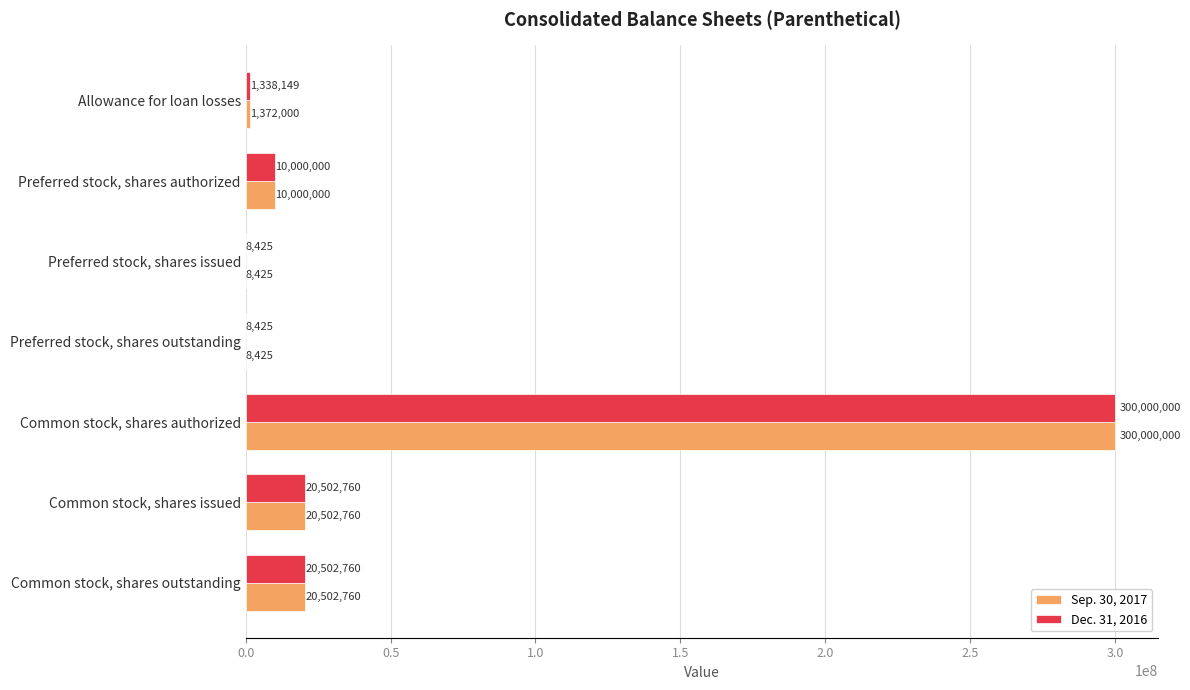

Which category has the highest value in the Dec. 31, 2016 series?

Common stock, shares authorized